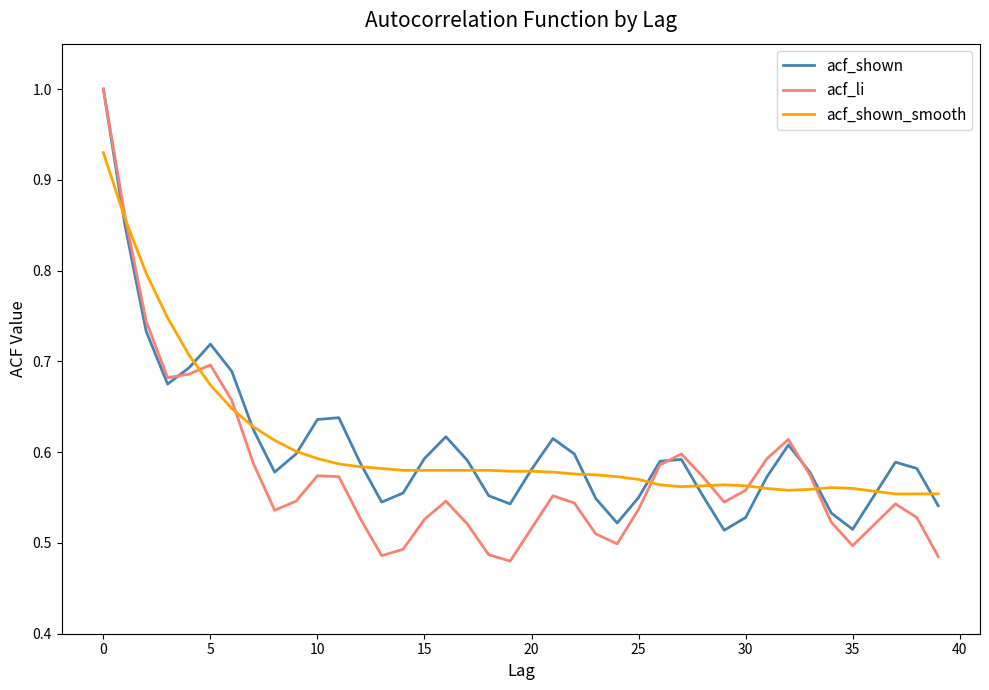

Which series has the widest spread of values?

acf_li